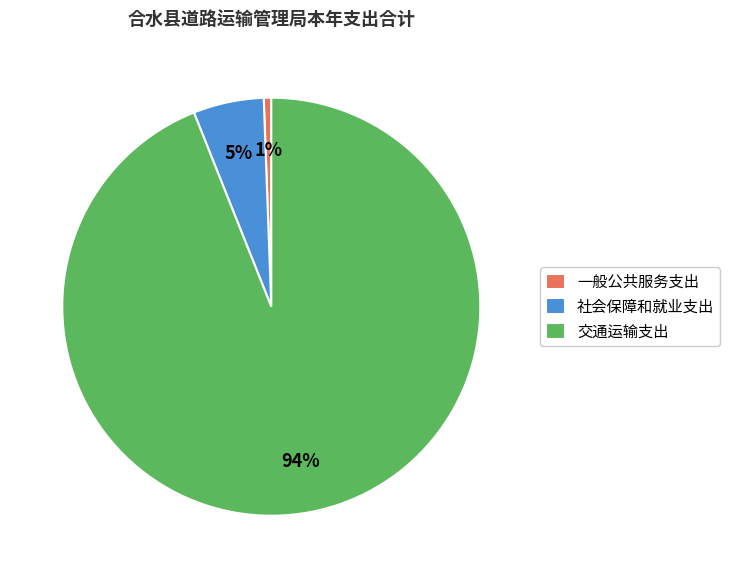

Does any single category account for the majority?

Yes